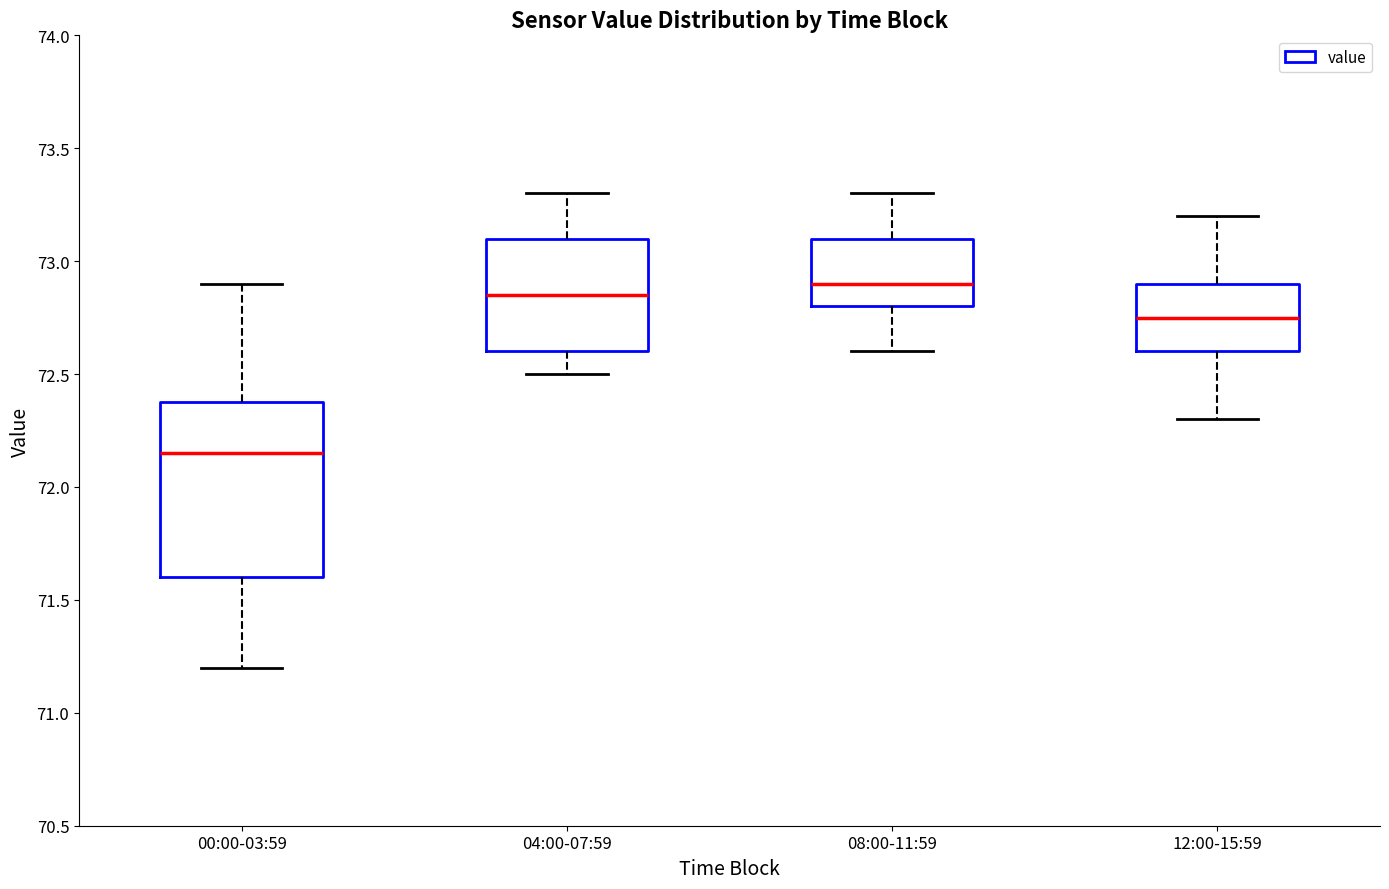

Where is the upper edge of the box for 12:00-15:59 on the y-axis? The values are not printed on the chart, so give them approximately, as read against the axis.

72.90